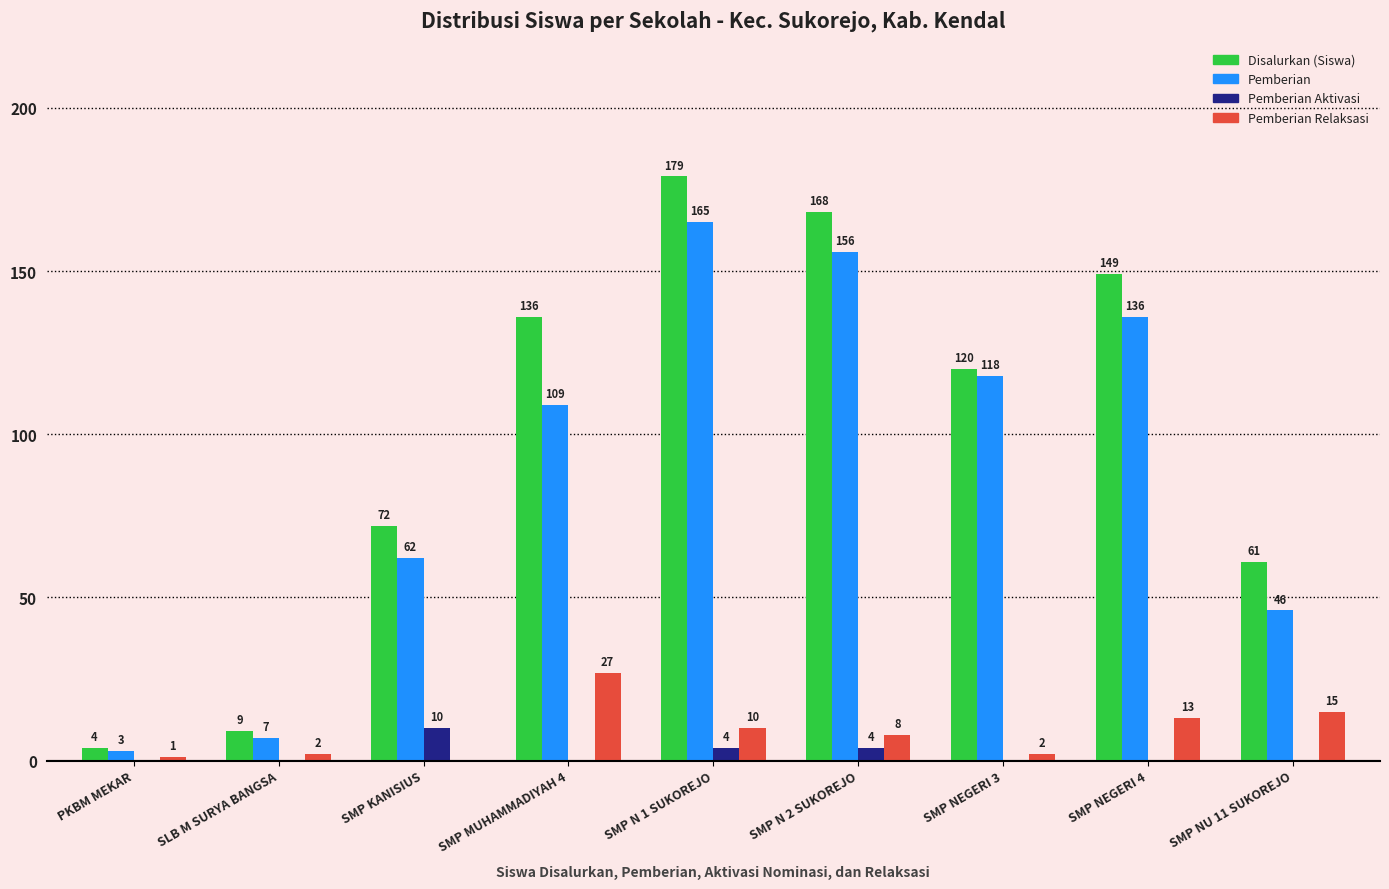

Is the value of Pemberian at SMP MUHAMMADIYAH 4 greater than the value of Pemberian Relaksasi at SMP KANISIUS?

Yes